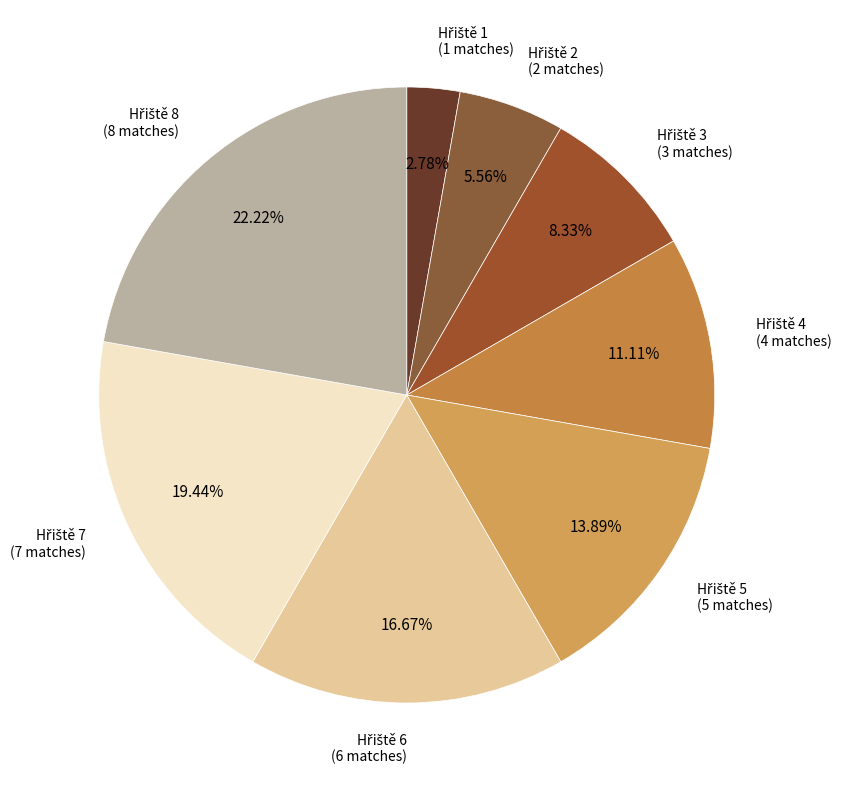

How many slices are in this pie chart?

8